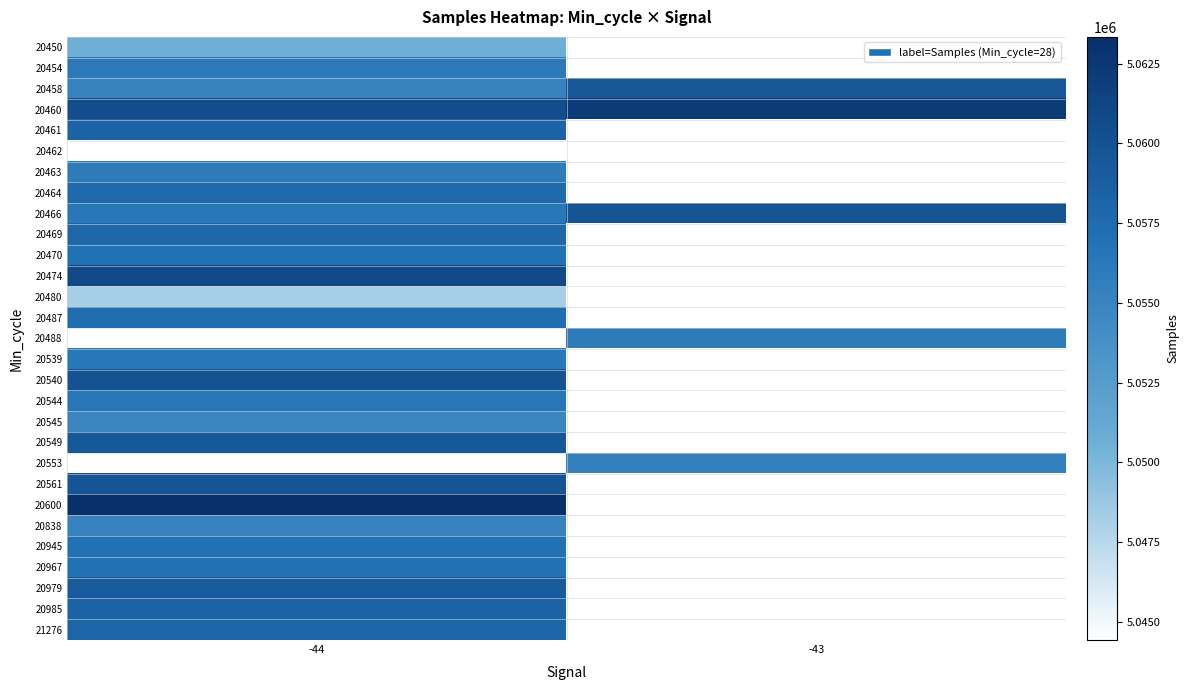

At which category does the chart reach its peak across all series?

-44